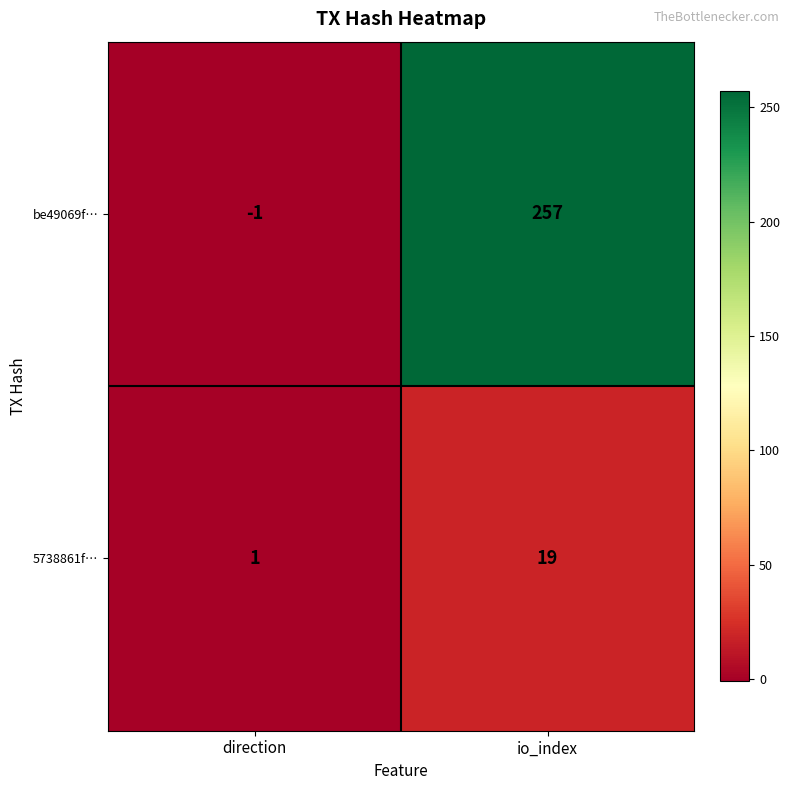

Which series changed the most between direction and io_index?

be49069f…